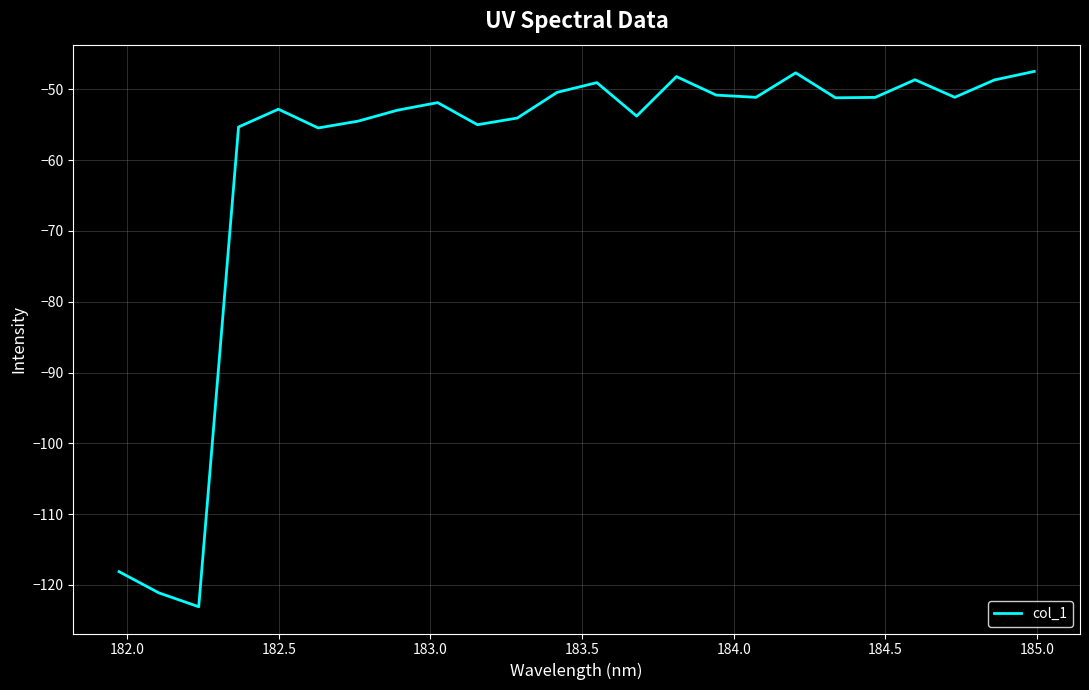

What is the sum of all values?

-1443.7